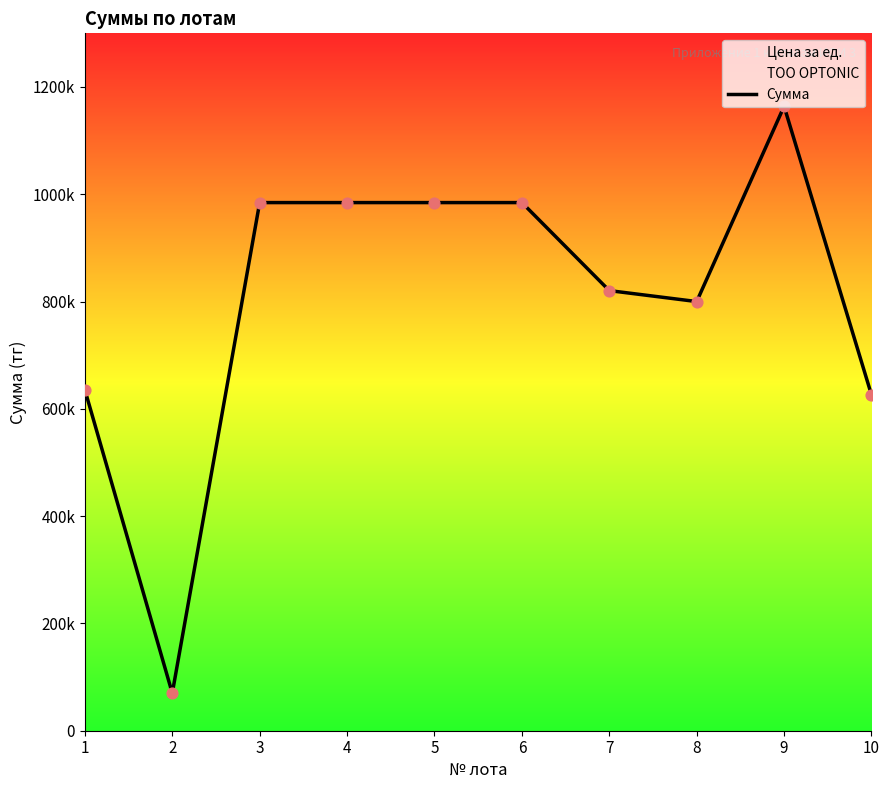

What is the ratio of the value at 3 to the value at 10?

1.6